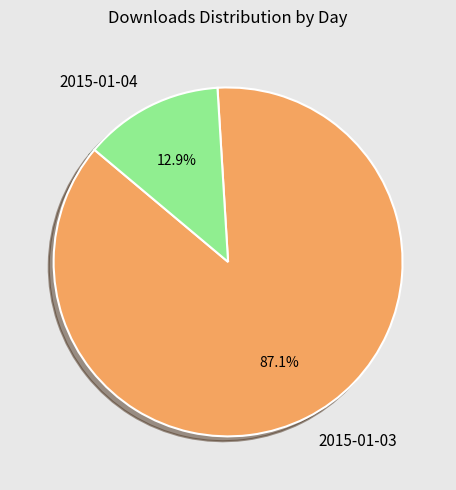

To the nearest percent, what percentage of the pie is 2015-01-04?

13%